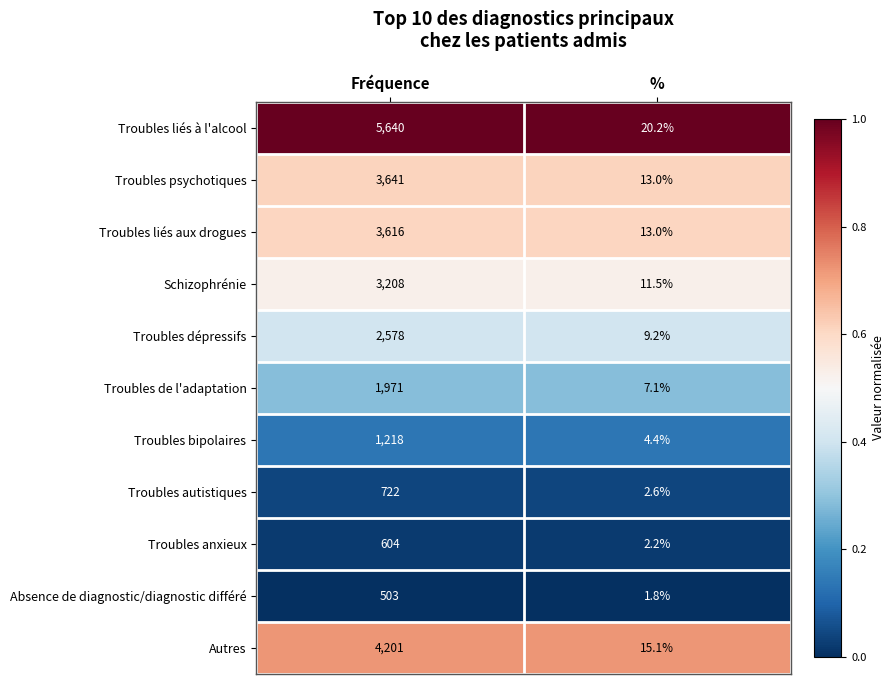

Reading left to right, list all the values displayed in this chart.

Troubles liés à l'alcool: Fréquence=5640.0	%=20.2
Troubles psychotiques: Fréquence=3641.0	%=13.0
Troubles liés aux drogues: Fréquence=3616.0	%=13.0
Schizophrénie: Fréquence=3208.0	%=11.5
Troubles dépressifs: Fréquence=2578.0	%=9.2
Troubles de l'adaptation: Fréquence=1971.0	%=7.1
Troubles bipolaires: Fréquence=1218.0	%=4.4
Troubles autistiques: Fréquence=722.0	%=2.6
Troubles anxieux: Fréquence=604.0	%=2.2
Absence de diagnostic/diagnostic différé: Fréquence=503.0	%=1.8
Autres: Fréquence=4201.0	%=15.1